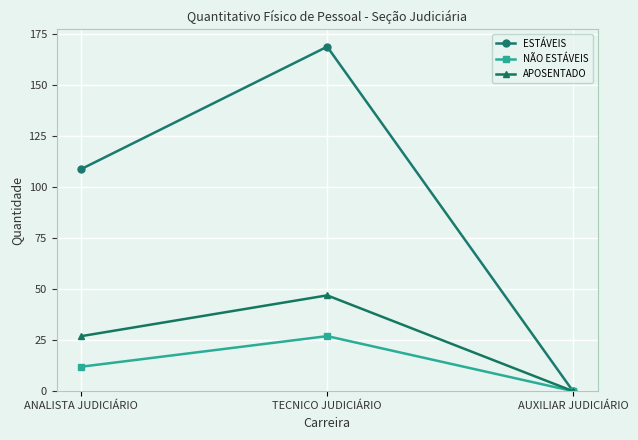

Reading left to right, list all the values displayed in this chart.

ESTÁVEIS: ANALISTA JUDICIÁRIO=109	TECNICO JUDICIÁRIO=169	AUXILIAR JUDICIÁRIO=0
NÃO ESTÁVEIS: ANALISTA JUDICIÁRIO=12	TECNICO JUDICIÁRIO=27	AUXILIAR JUDICIÁRIO=0
APOSENTADO: ANALISTA JUDICIÁRIO=27	TECNICO JUDICIÁRIO=47	AUXILIAR JUDICIÁRIO=0